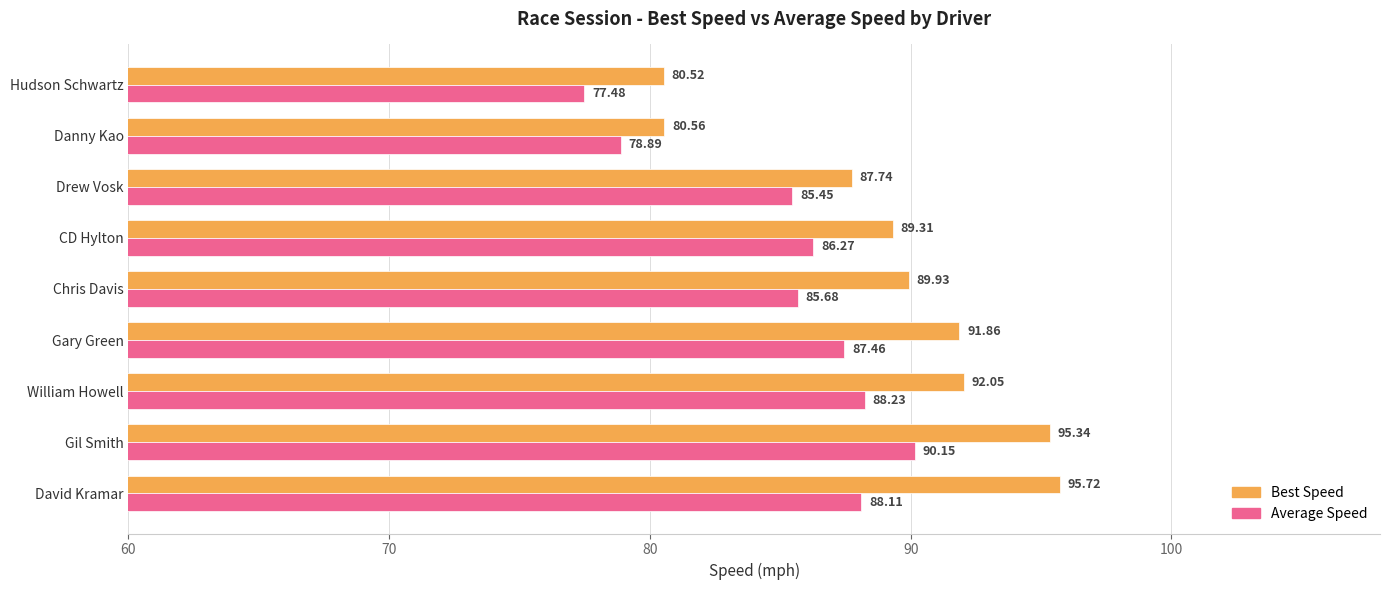

Between David Kramar and Gary Green, which series saw the biggest shift?

Best Speed